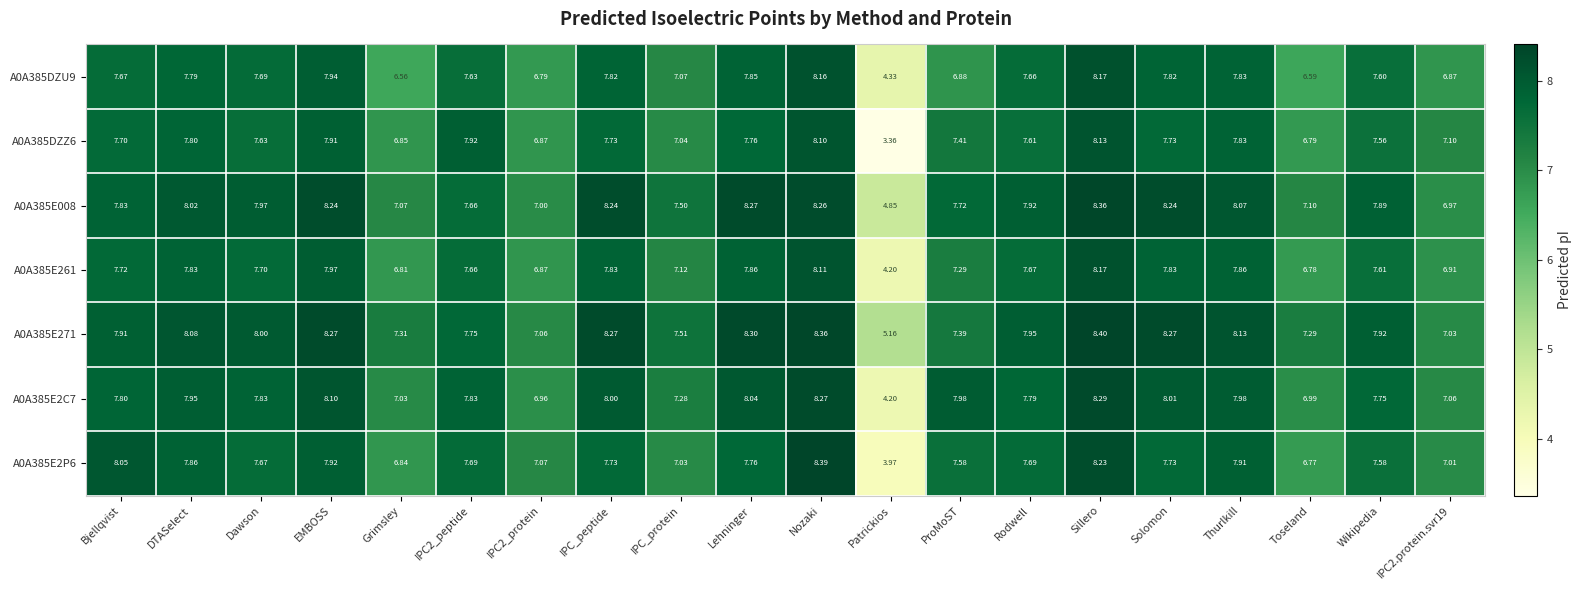

At which category does the chart reach its peak across all series?

Sillero